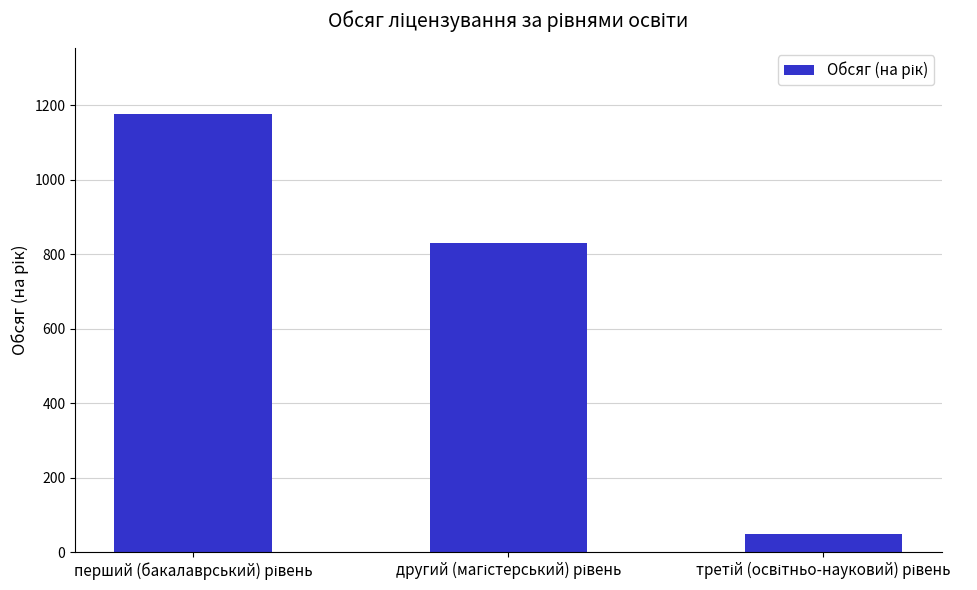

What is the minimum value shown in the chart?

50